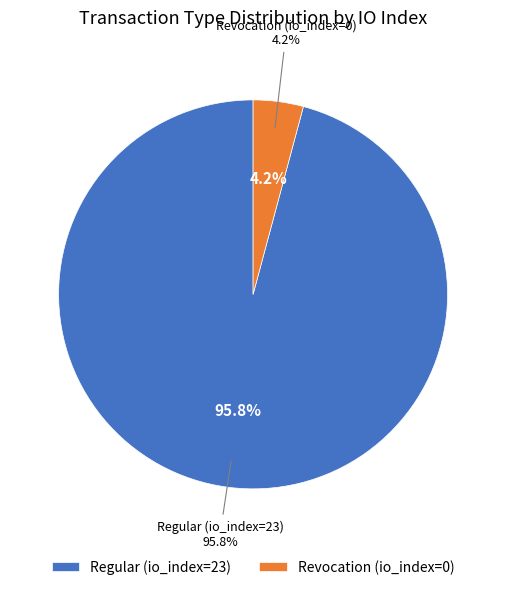

Combined, do Regular (io_index=23) and Revocation (io_index=0) account for over 50%?

Yes